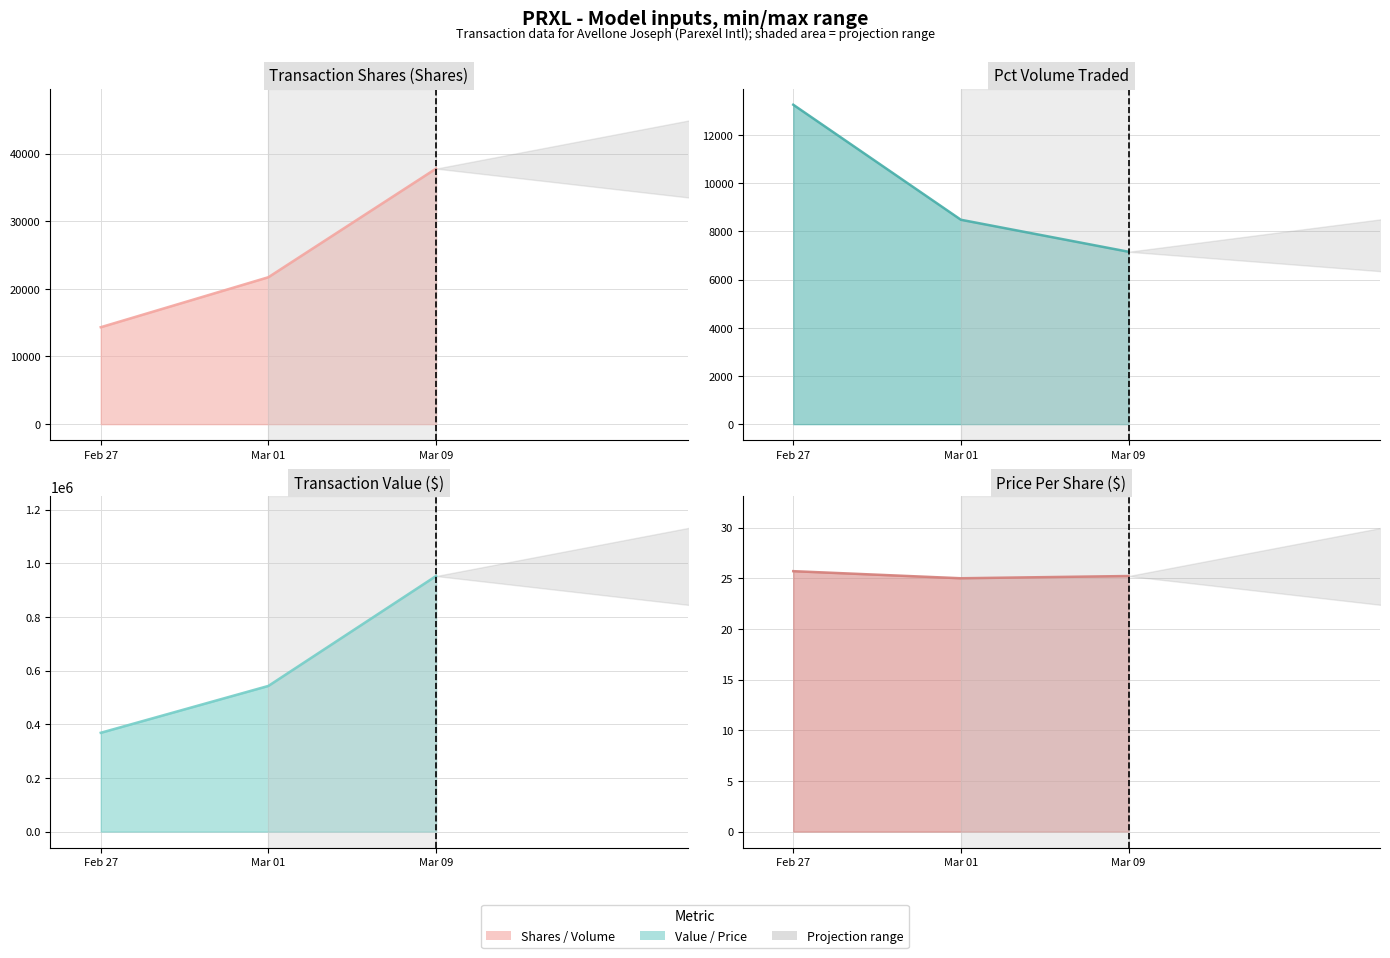

Reading right to left, list all the values displayed in this chart.

transactionShares: 37775.0	21721.0	14329.0
transactionValue: 952686.0	543025.0	368255.0
transactionPricePerShare: 25.2	25.0	25.7
pctVolumeTraded: 7156.0	8484.0	13259.0